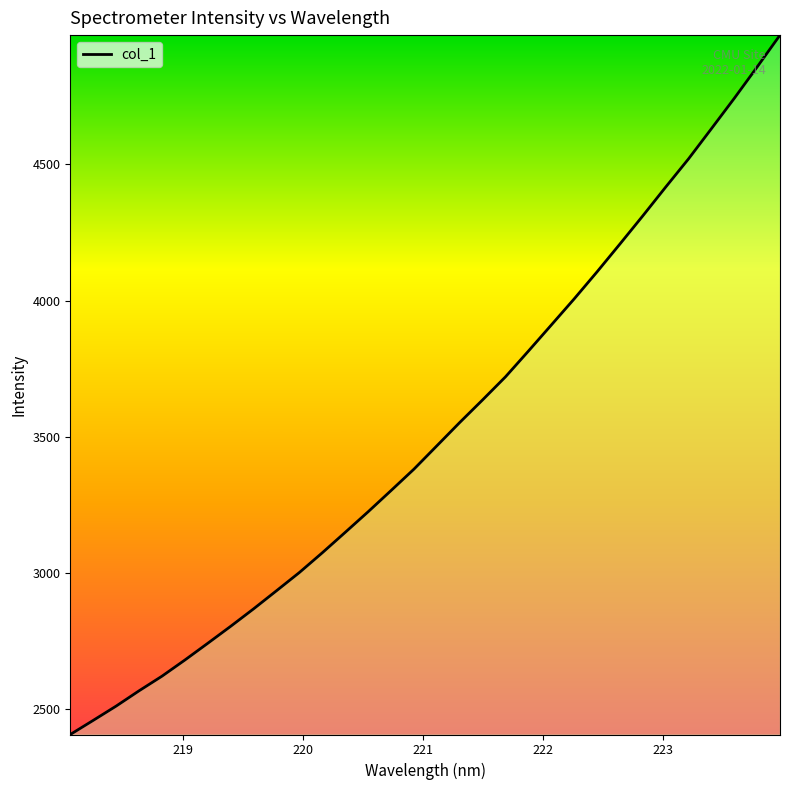

How many distinct data groups are displayed?

1